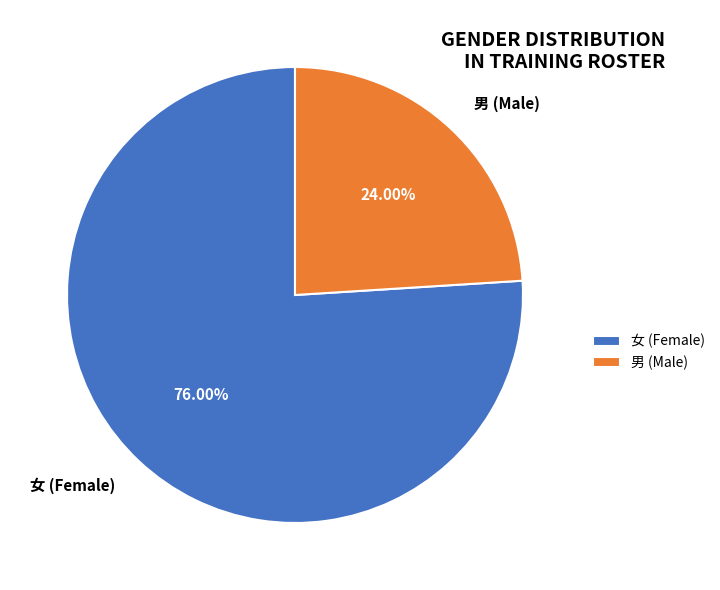

Does 男 account for over 50% of the chart?

No